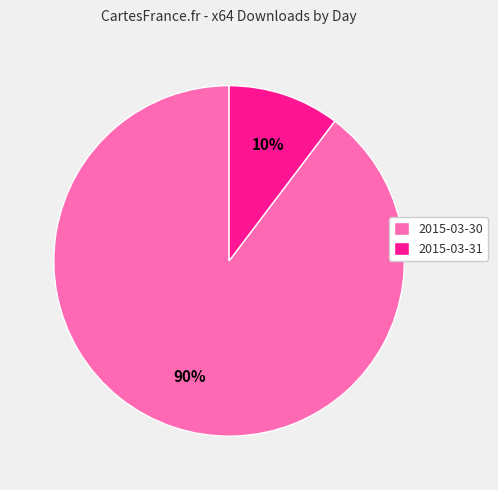

Does any single category account for the majority?

Yes